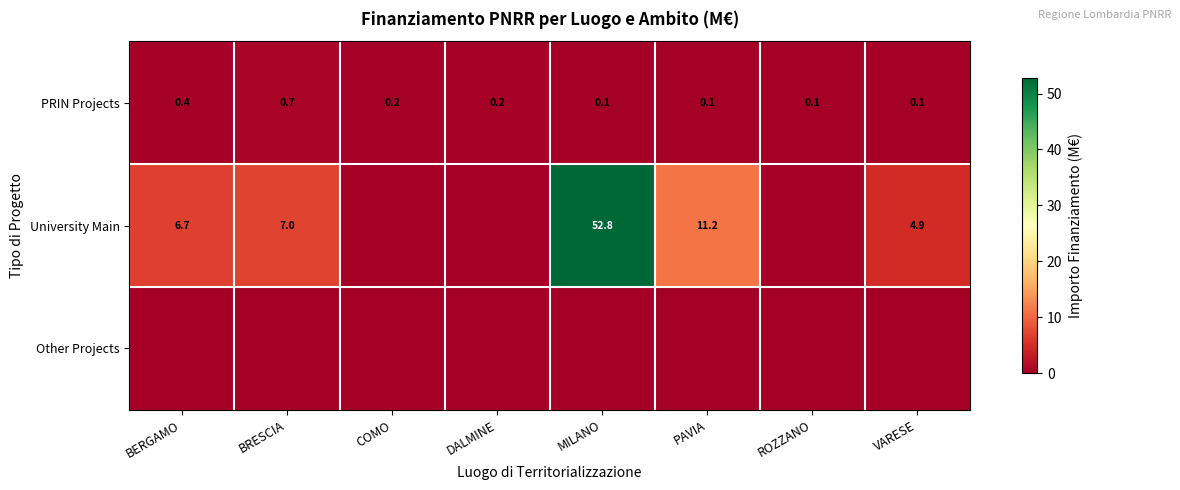

The value of PRIN Projects at BRESCIA is 1.1. True or false?

False